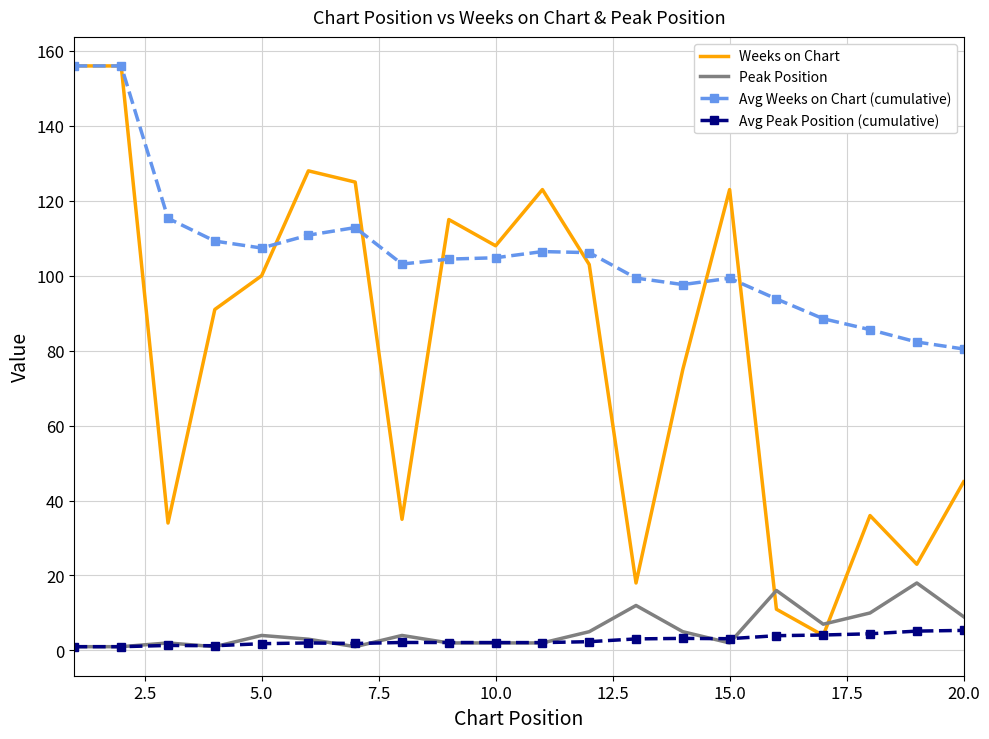

True or false: Avg Weeks on Chart (cumulative) and Avg Peak Position (cumulative) intersect in this chart.

False